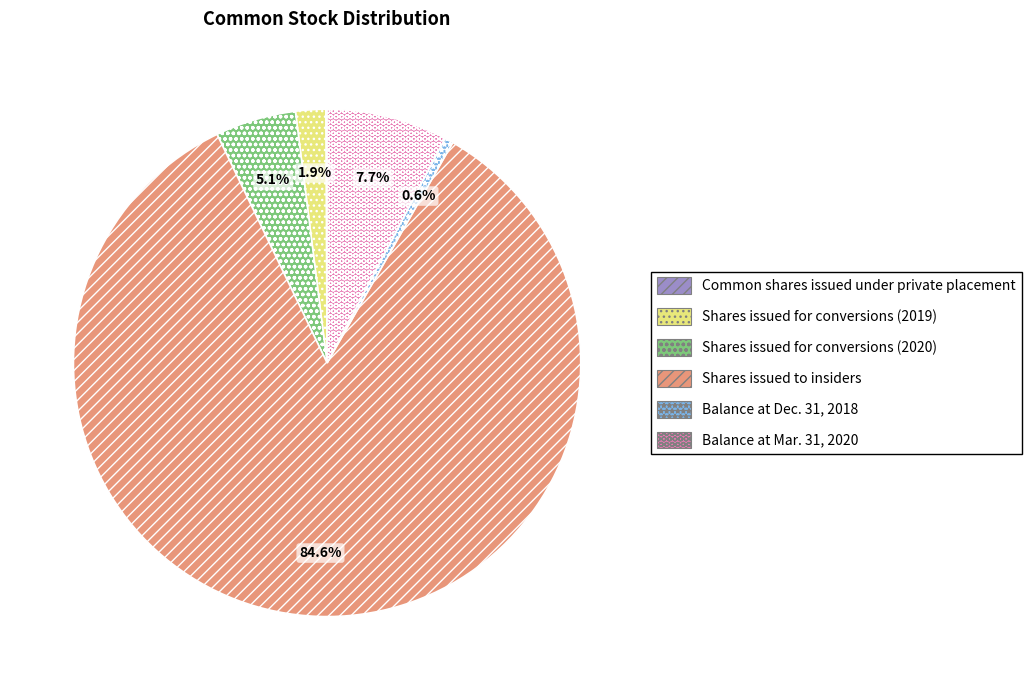

Is there any slice that represents more than half of the pie?

Yes